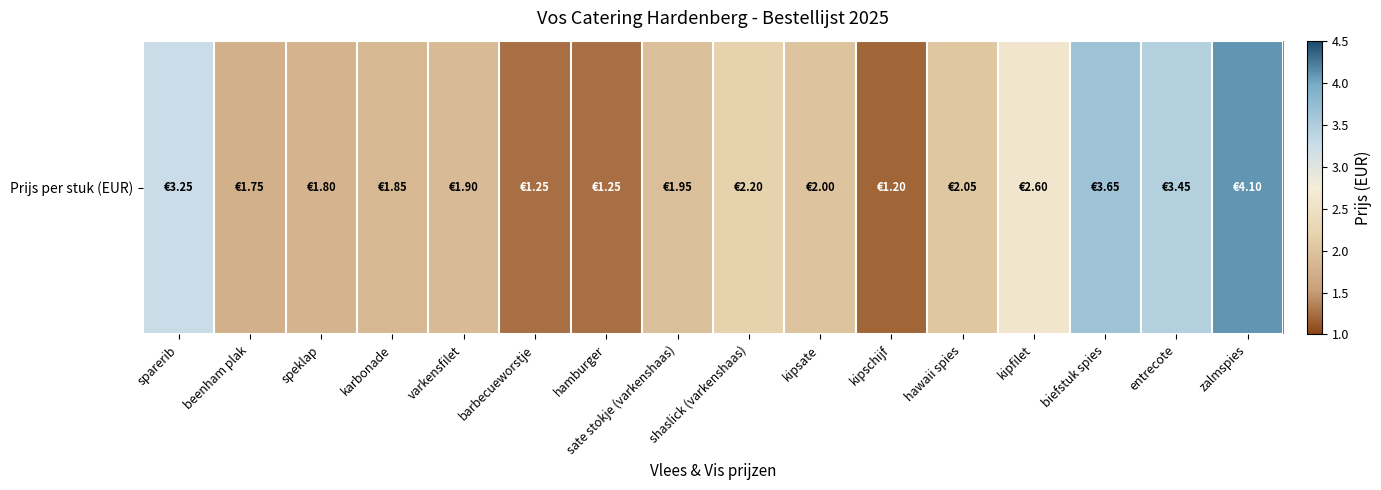

Reading left to right, what are all the values shown in this chart?

sparerib=3.2	beenham plak=1.8	speklap=1.8	karbonade=1.9	varkensfilet=1.9	barbecueworstje=1.2	hamburger=1.2	sate stokje (varkenshaas)=1.9	shaslick (varkenshaas)=2.2	kipsate=2.0	kipschijf=1.2	hawaii spies=2.0	kipfilet=2.6	biefstuk spies=3.6	entrecote=3.5	zalmspies=4.1